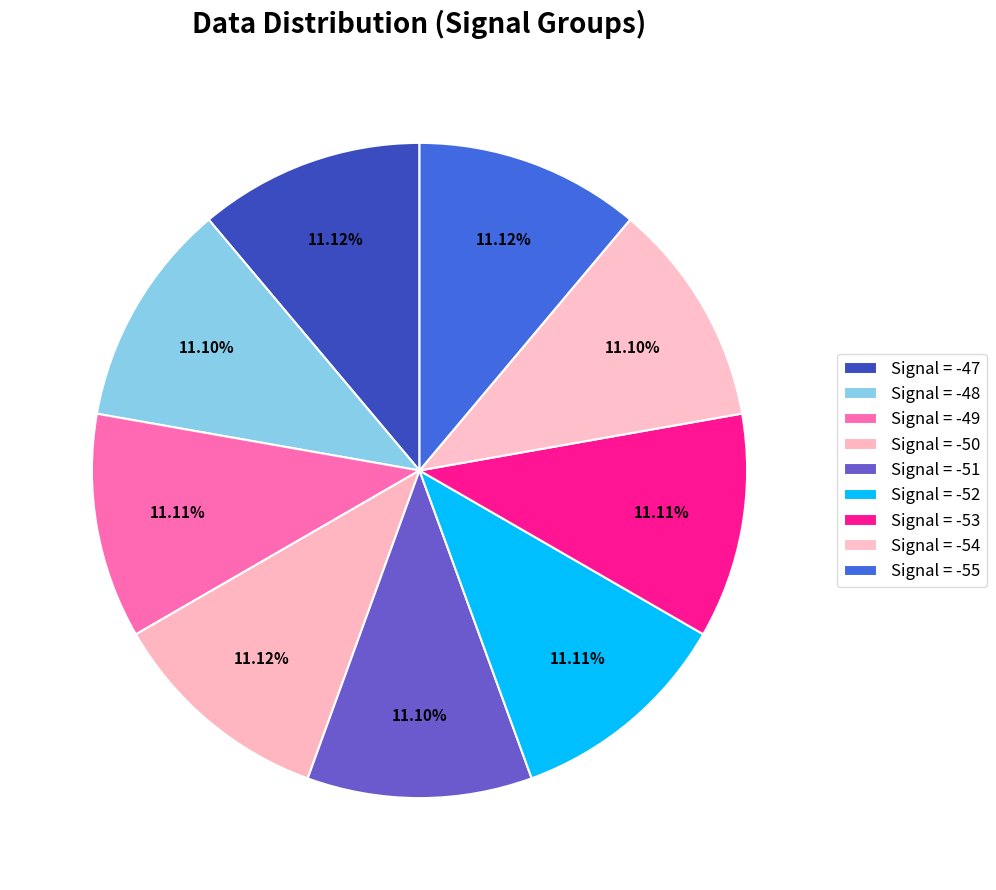

The Signal = -48 slice represents 11% of the pie. True or false?

True